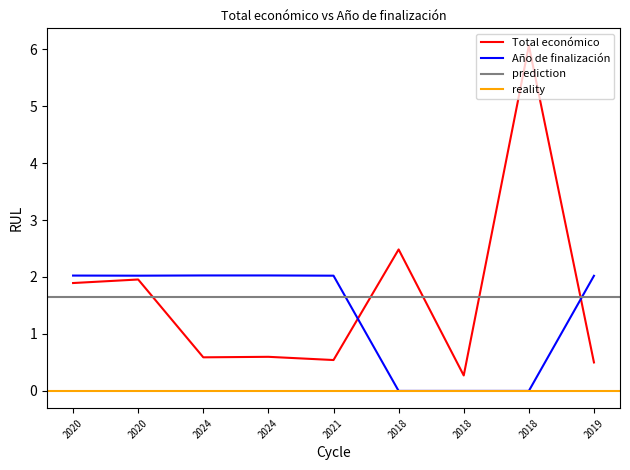

In Total económico, how many points are lower than both neighbors (excluding endpoints)?

3